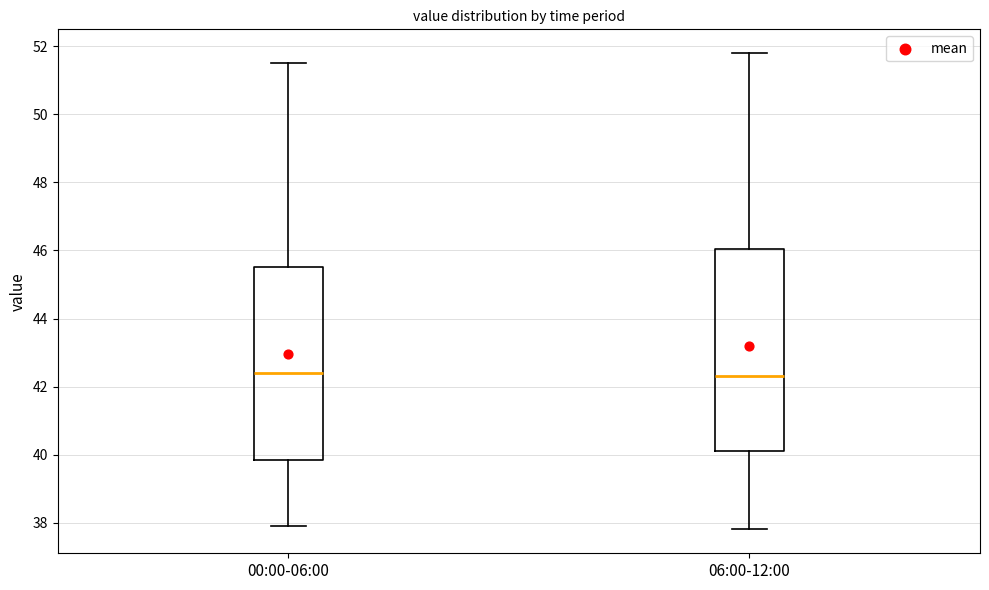

Reading left to right, transcribe this box plot: for each box, give where its median line is, the range the box spans, and where its two whiskers end, as read against the y-axis. The values are not printed on the chart, so give them approximately, as read against the axis.

00:00-06:00: median 42.4, box 39.8 to 45.6, whiskers 38.0 to 51.6
06:00-12:00: median 42.4, box 40.2 to 46.0, whiskers 37.8 to 51.8